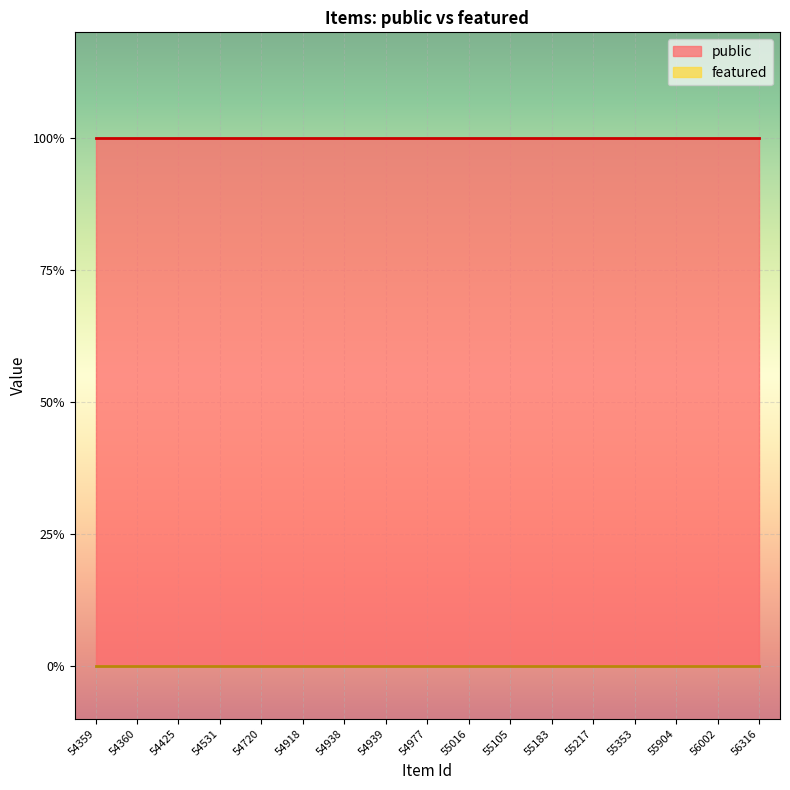

Reading left to right, what are all the values shown in this chart?

public: 1	1	1	1	1	1	1	1	1	1	1	1	1	1	1	1	1
featured: 0	0	0	0	0	0	0	0	0	0	0	0	0	0	0	0	0